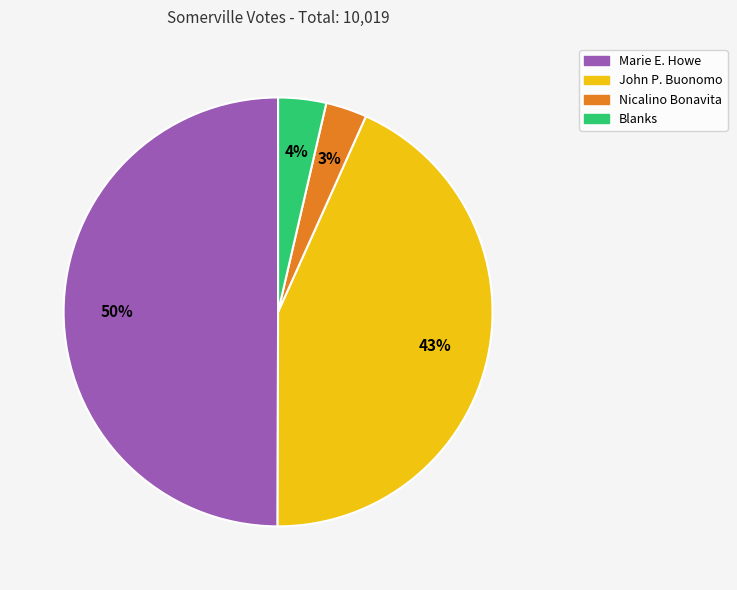

Which slice is the largest?

Marie E. Howe